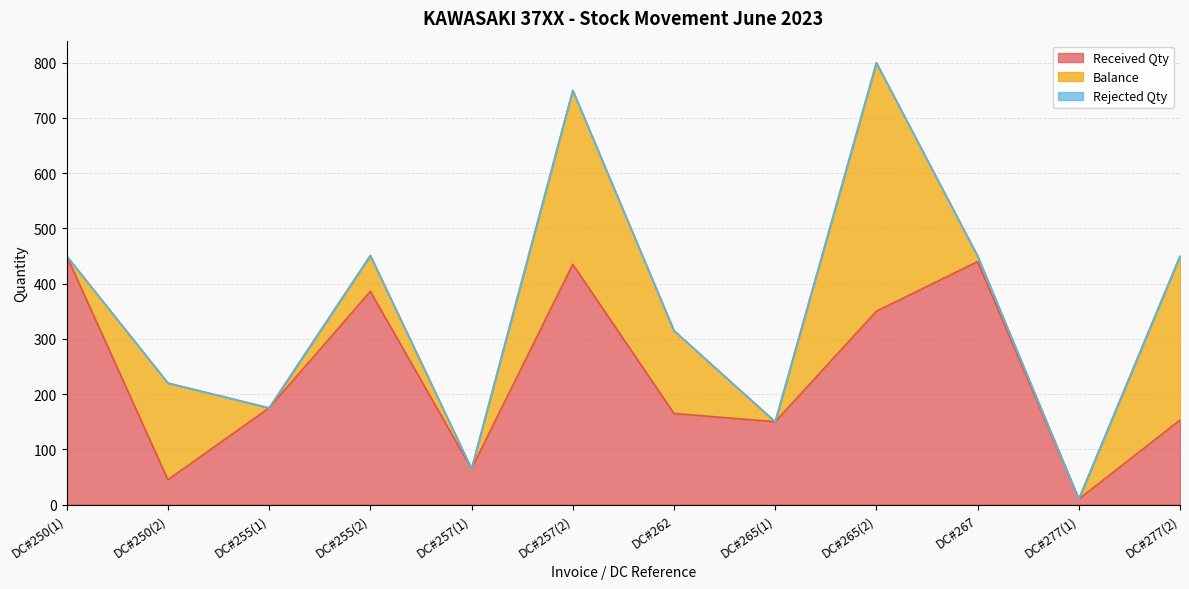

How many distinct data groups are displayed?

3